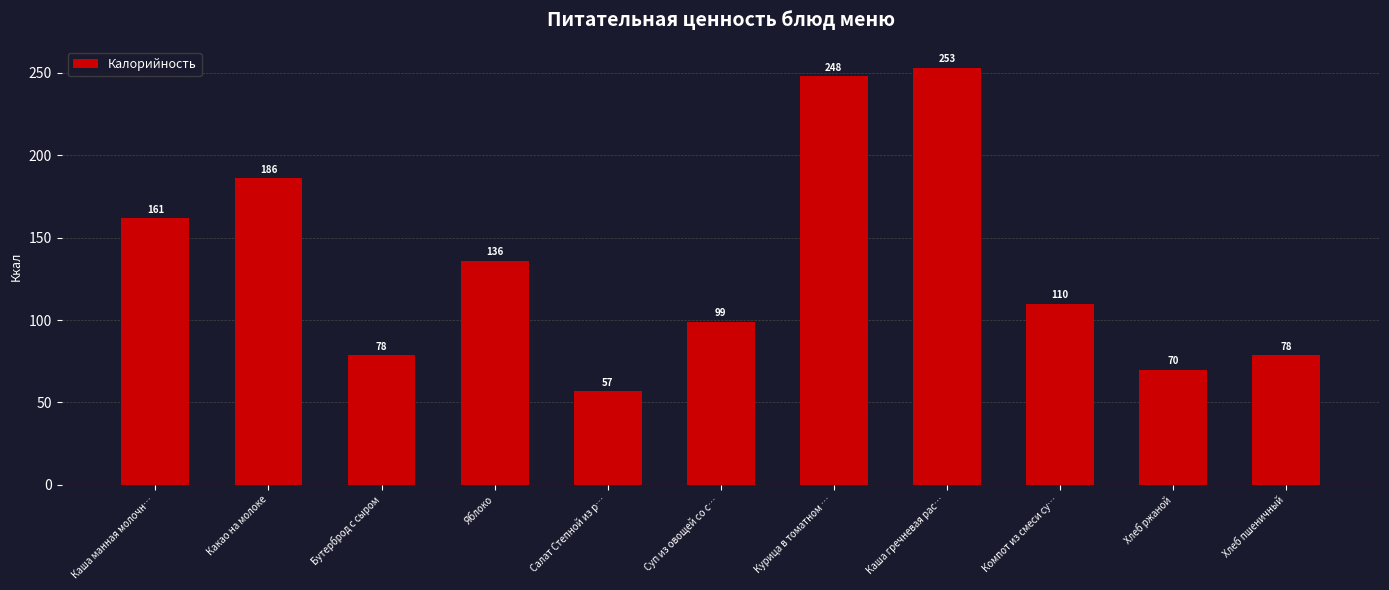

Does the chart contain stacked bars?

No